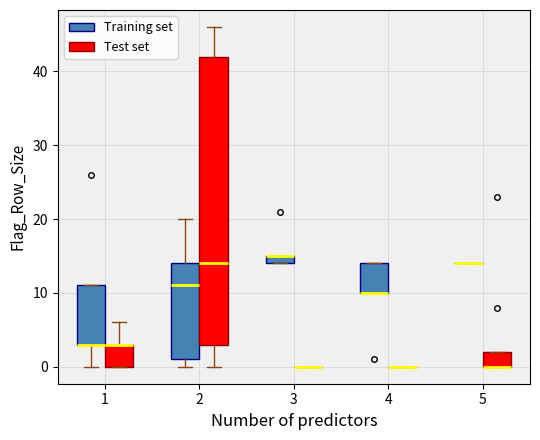

Which box is the tallest, from its lower edge to its upper edge?

2 (Test set)